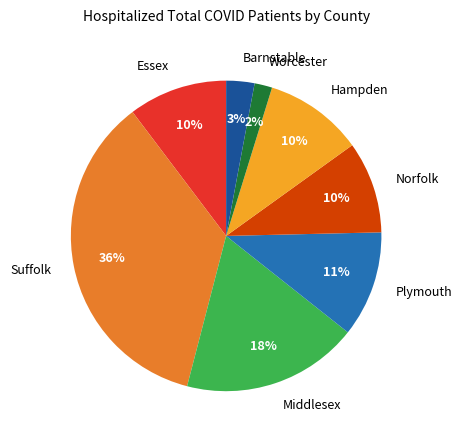

Which slice is the smallest?

Worcester